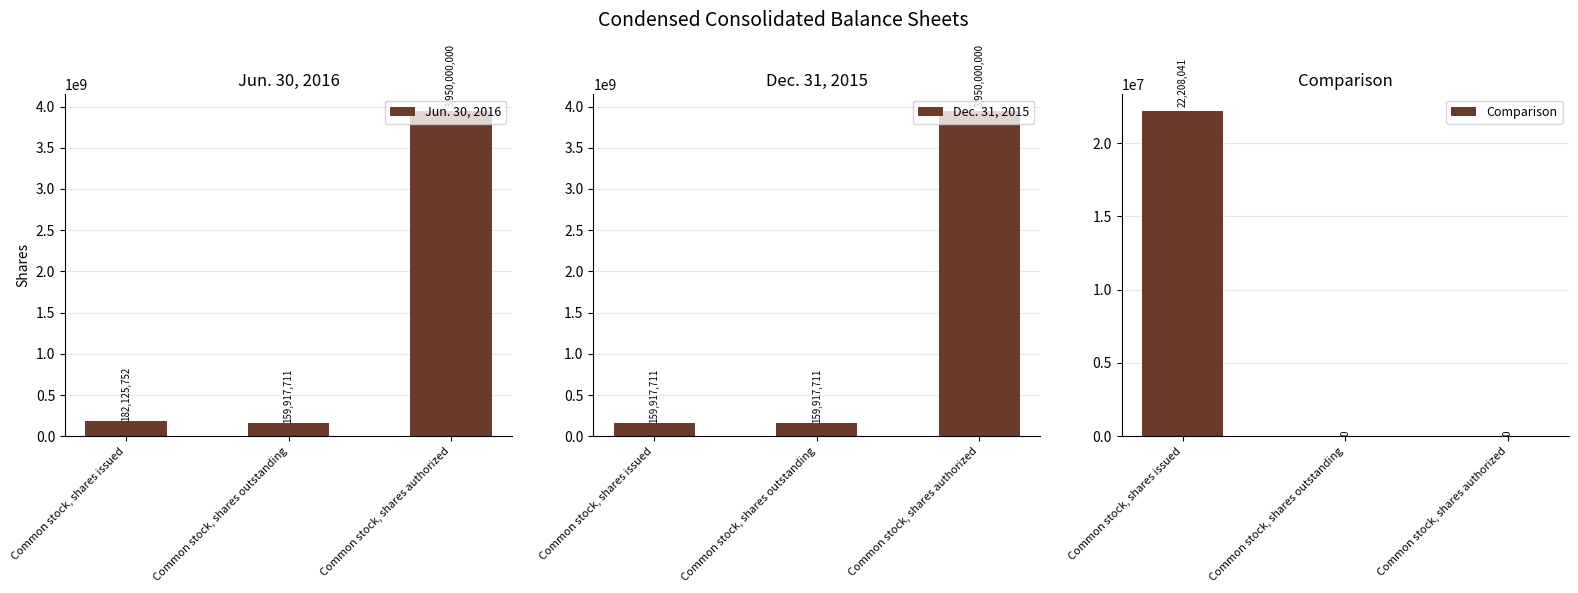

What is the label of the 2nd bar from the left?

Common stock, shares outstanding